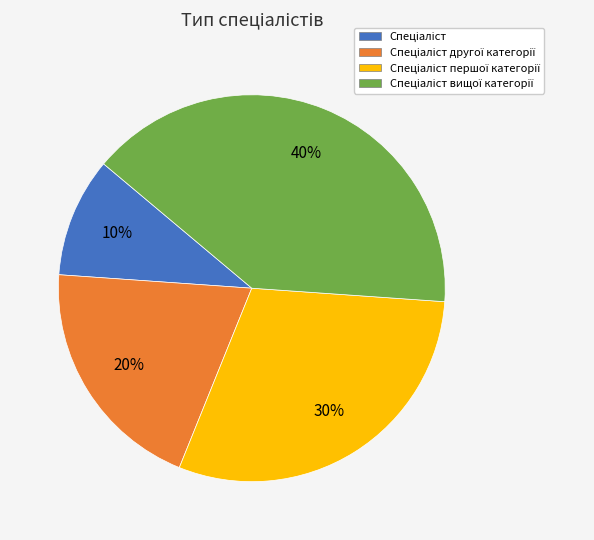

Is there any slice that represents more than half of the pie?

No